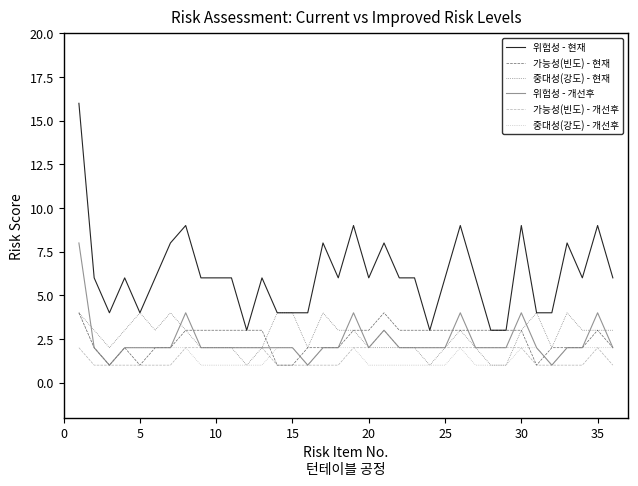

Which series has the largest range (max minus min)?

위험성 - 현재